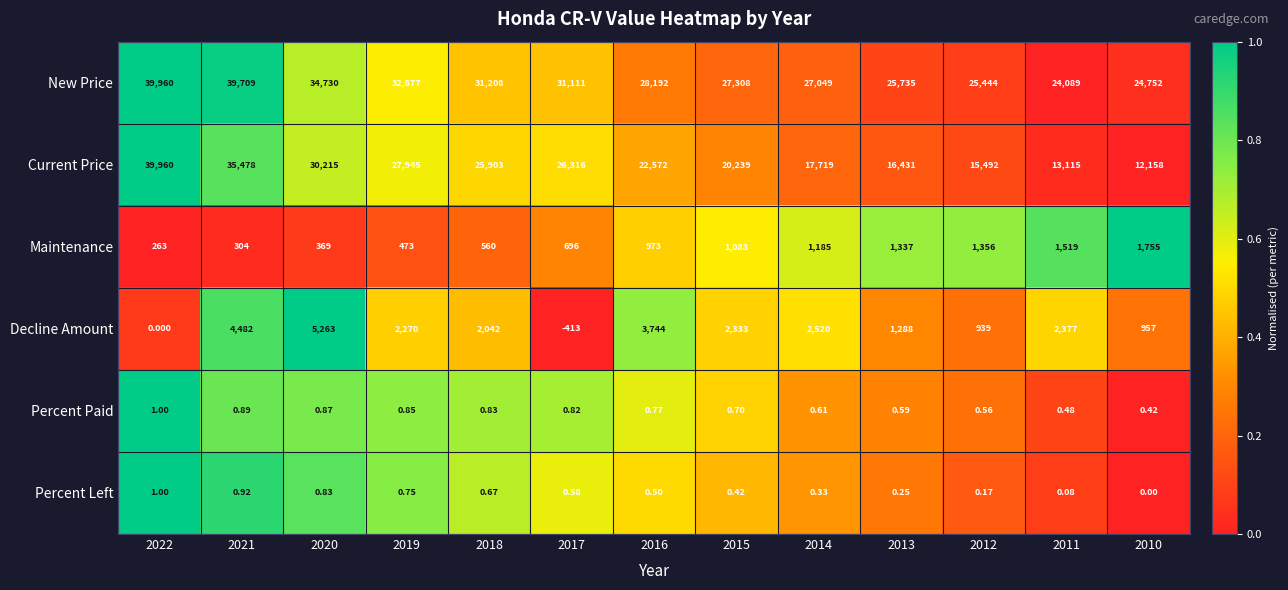

Is the value of Maintenance at 2011 greater than the value of Decline Amount at 2012?

Yes